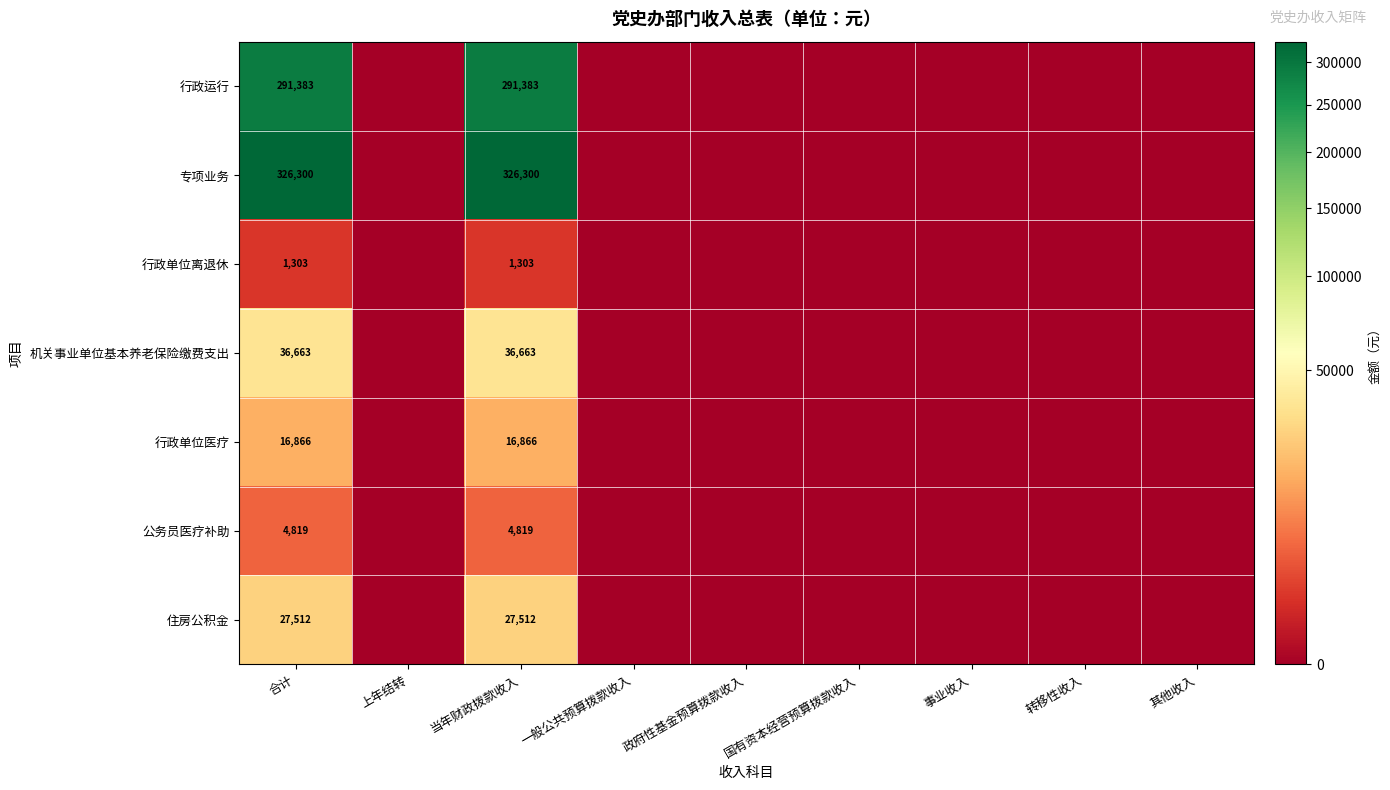

What is the total value across all series at 当年财政拨款收入?

704846